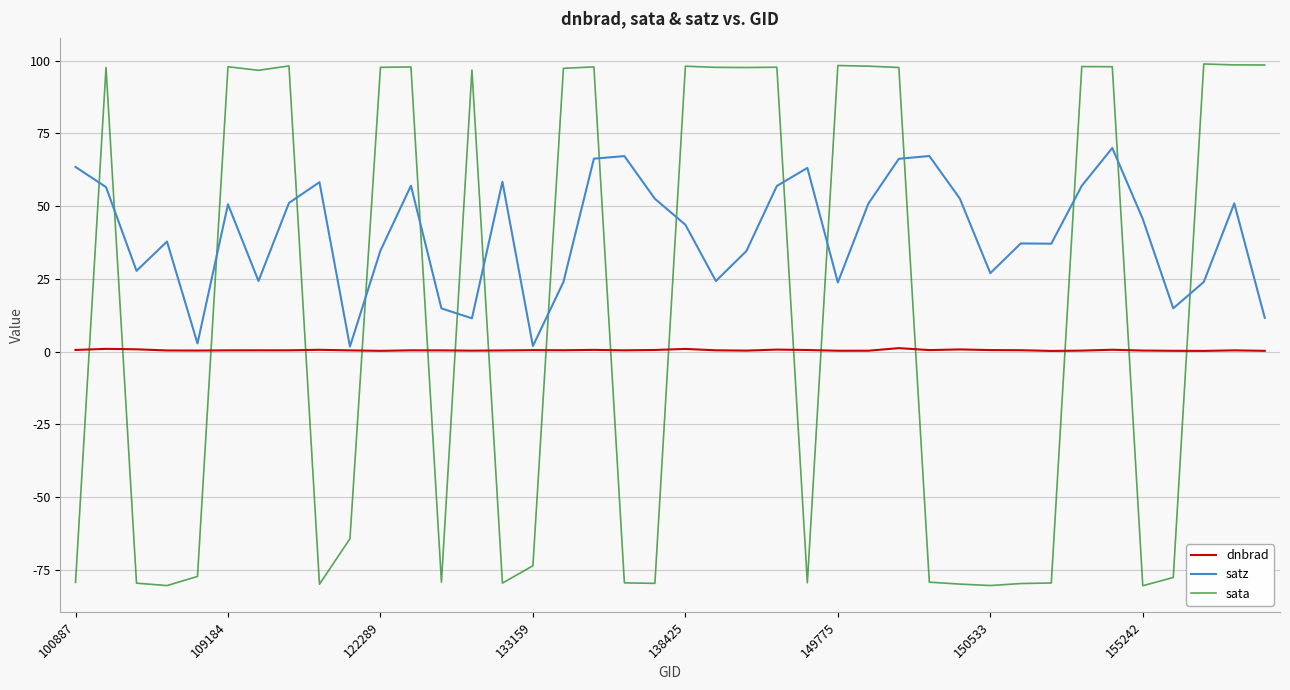

Rank the series by their average value, from lowest to highest.

dnbrad, sata, satz